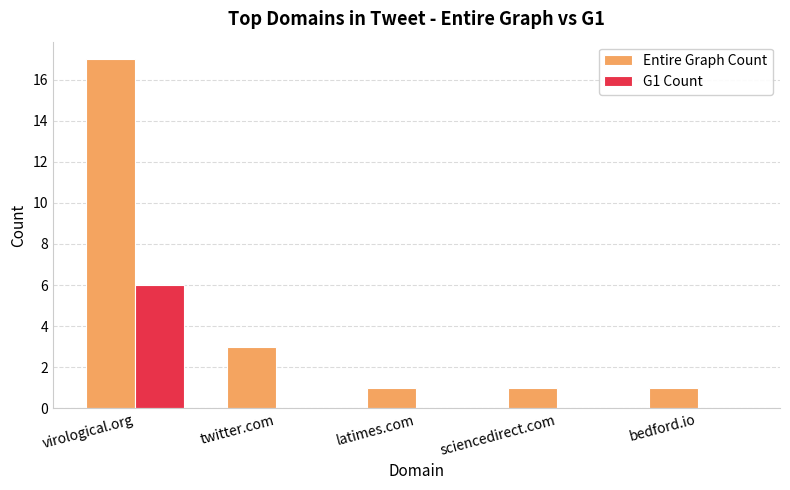

What are all the series names shown in the legend?

Entire Graph Count, G1 Count